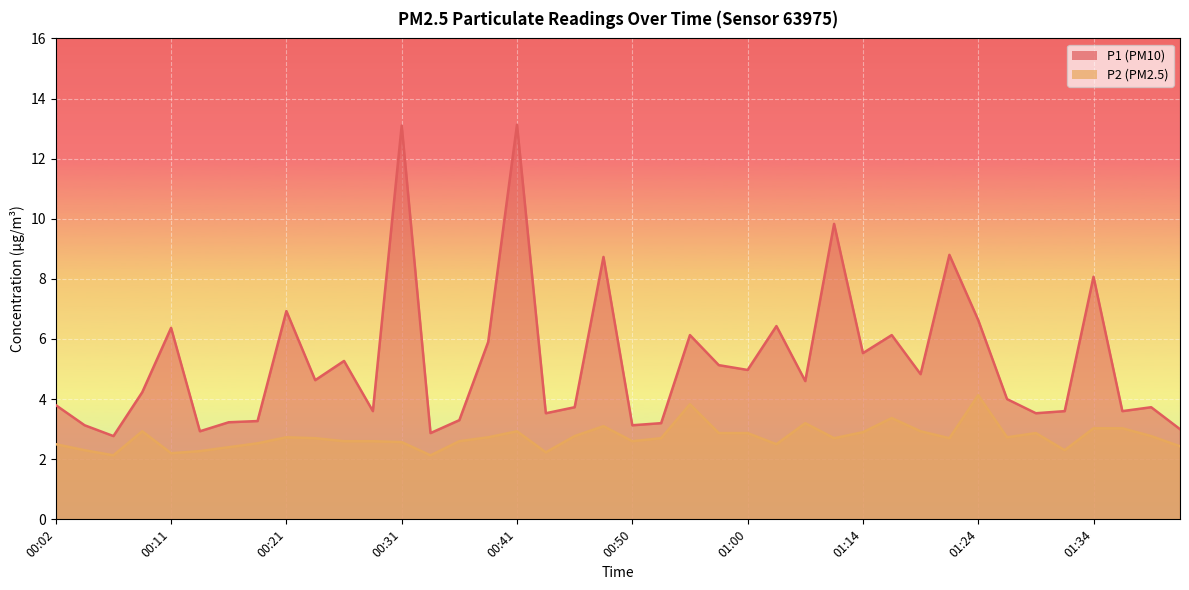

Which series has the largest total across all categories?

P1